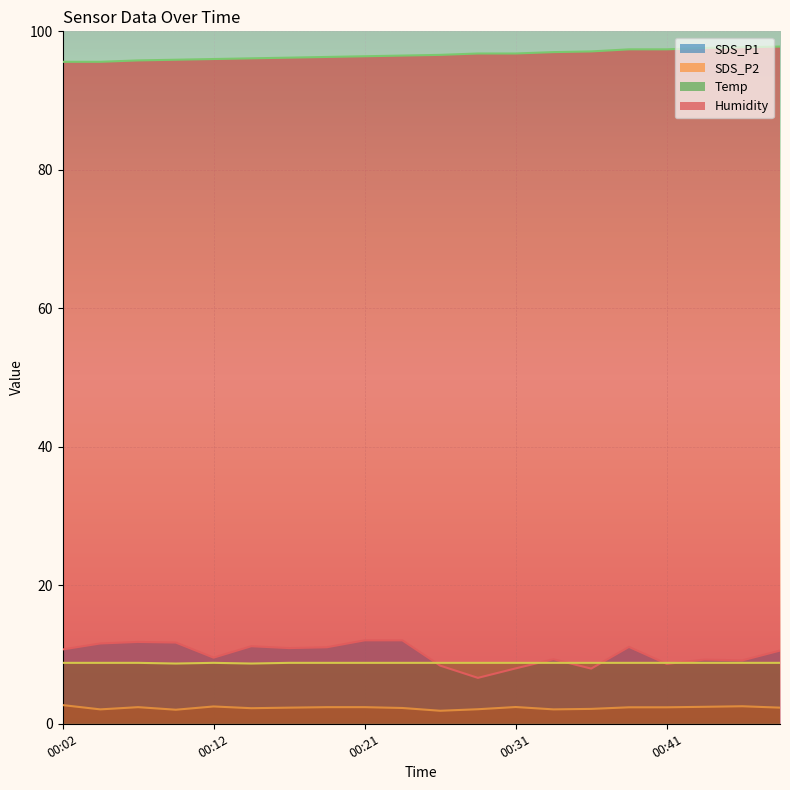

What is the greatest value displayed?

97.8